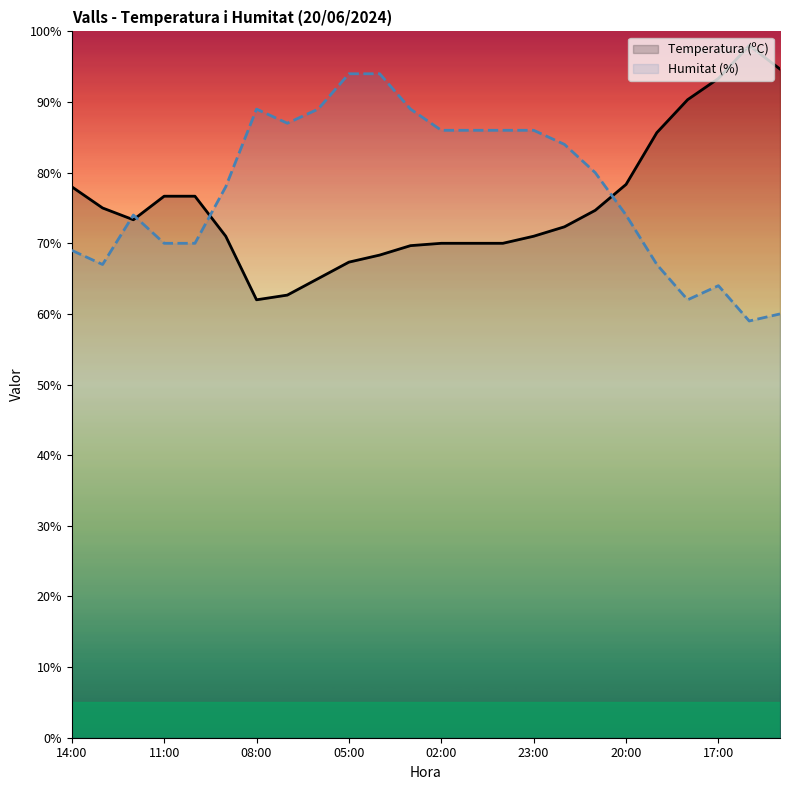

What is the highest value of the Humitat (%) series?

94.0